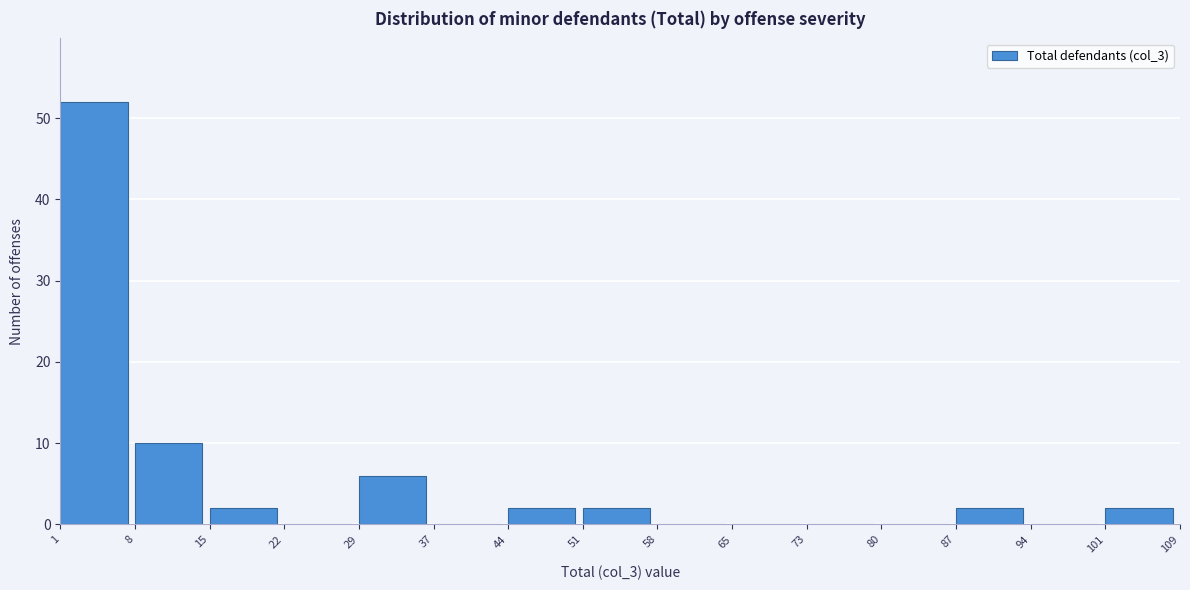

Over which range of the x-axis is the bar tallest?

1 to 8